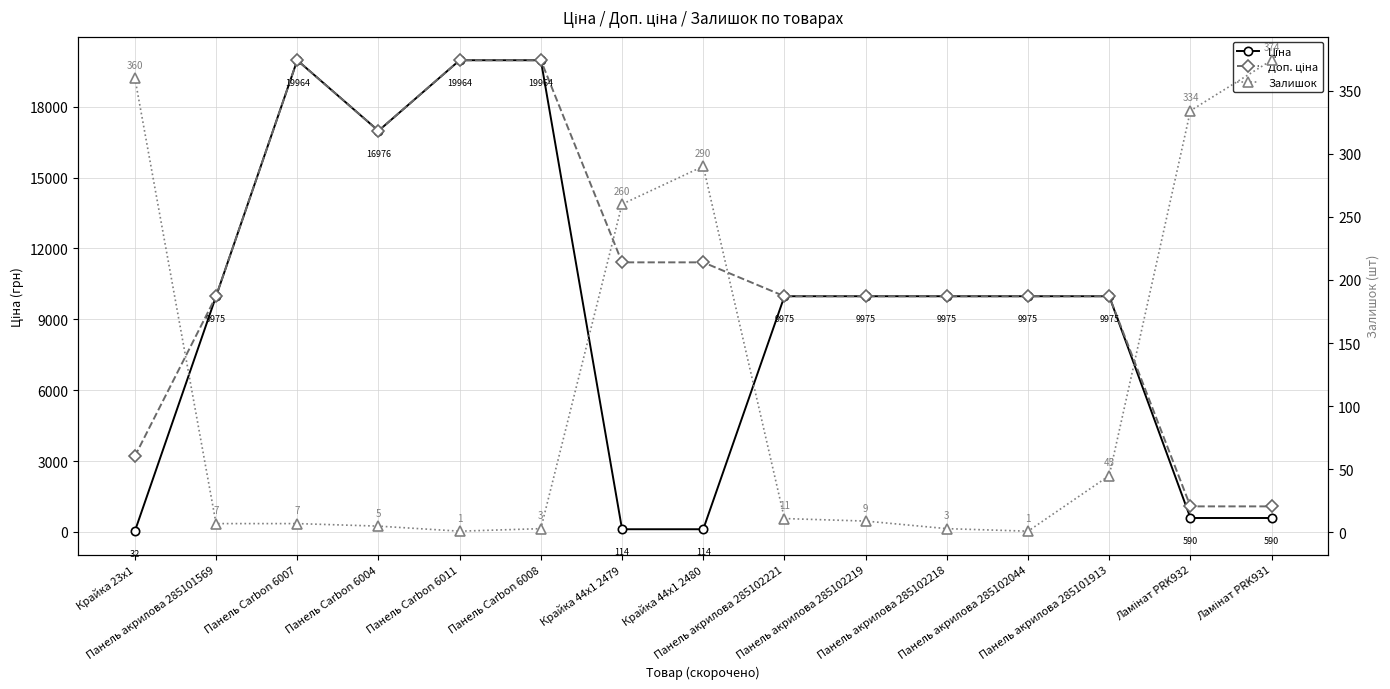

Rank the series by their average value, from lowest to highest.

Залишок, Ціна, Доп. ціна